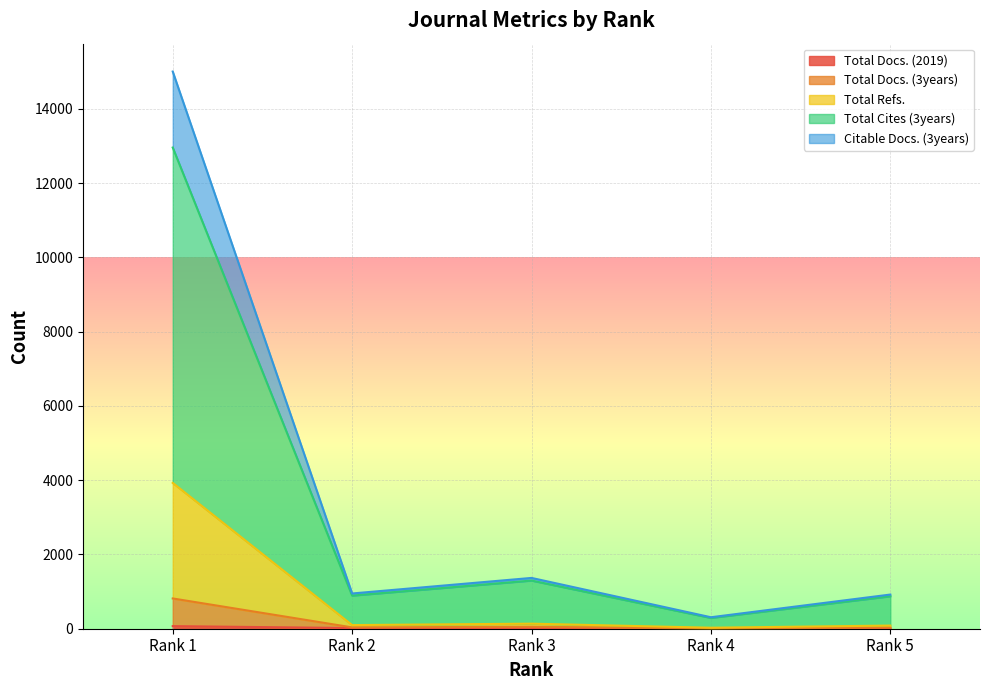

What is the difference between the maximum and minimum values in the Total Cites (3years) series?

12666